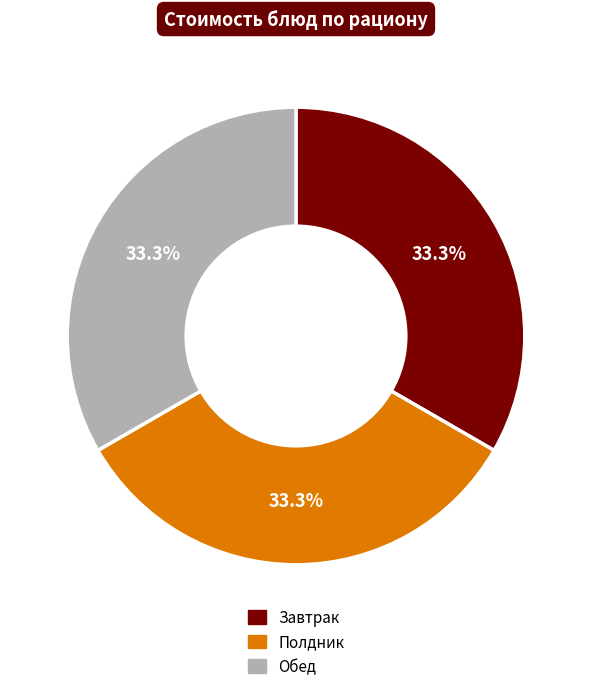

Is there a majority slice in this chart?

No